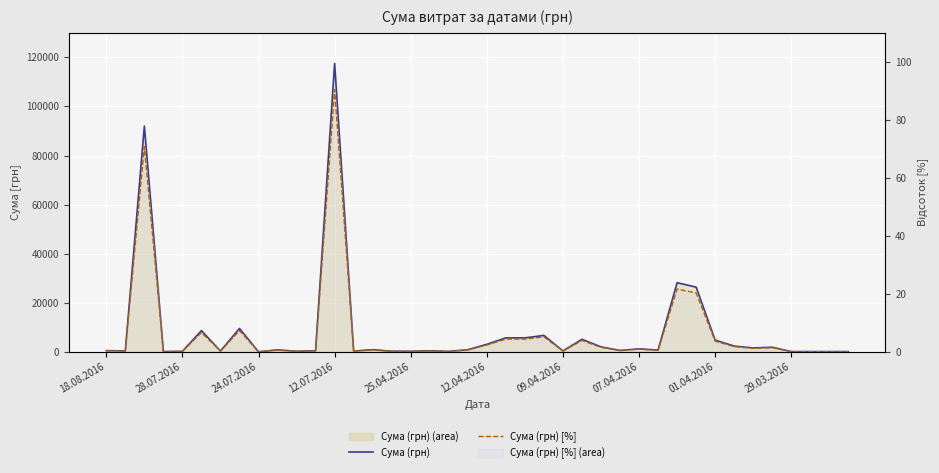

What is the highest value of the Сума (грн) [%] series?

90.4